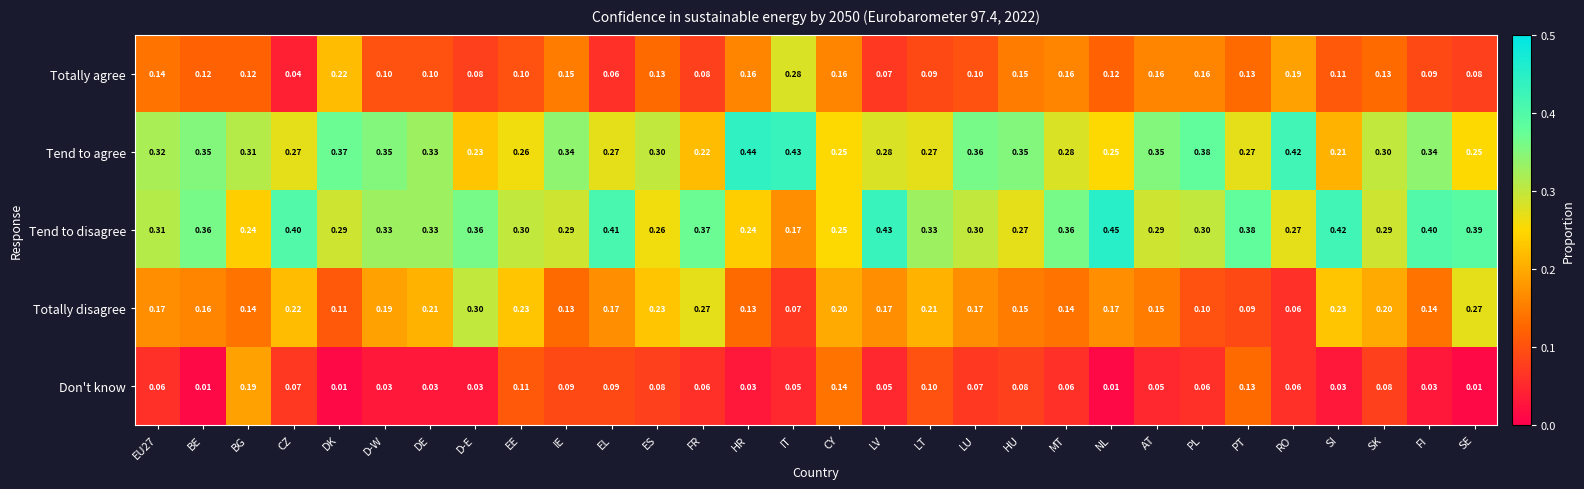

Where is Tend to disagree nearest to the value 0?

IT